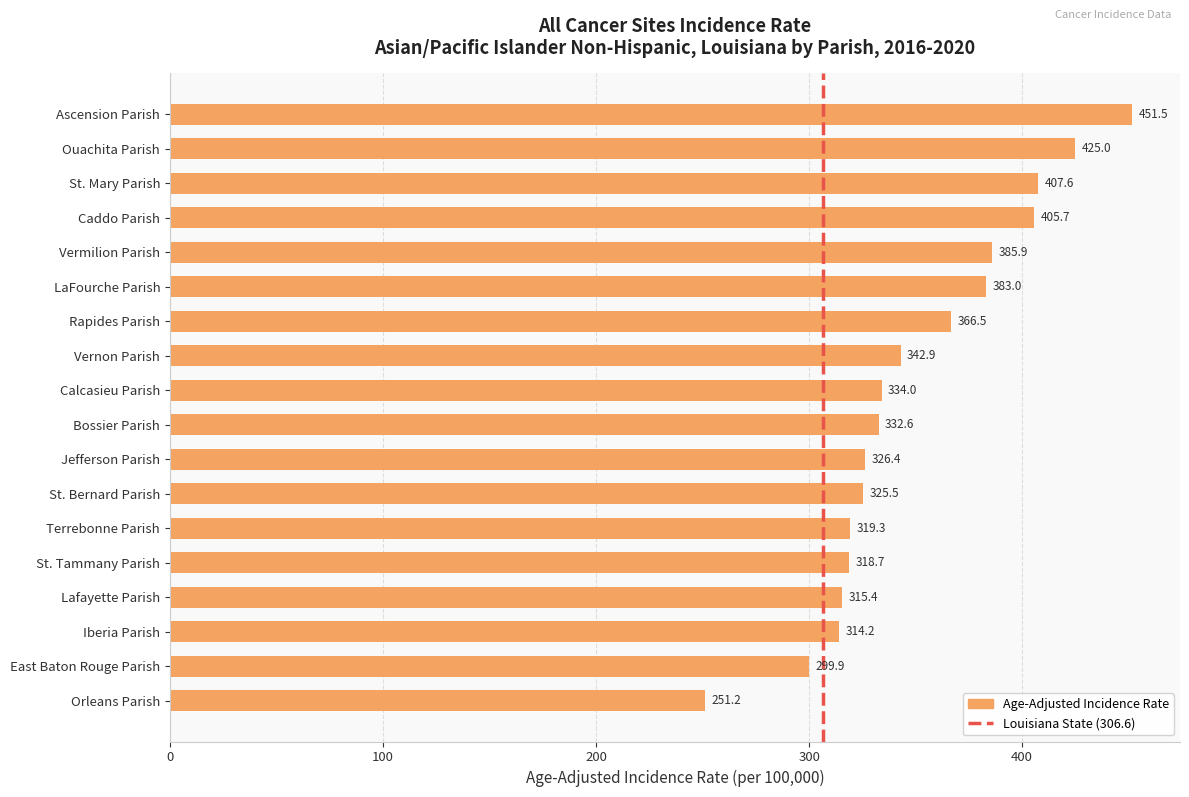

What is the value of the 9th bar from the top?

334.0